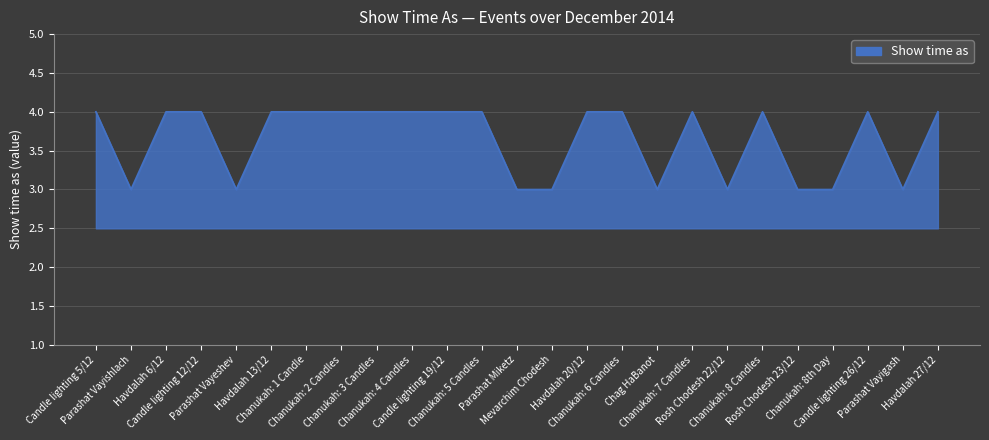

What is the greatest value displayed?

4